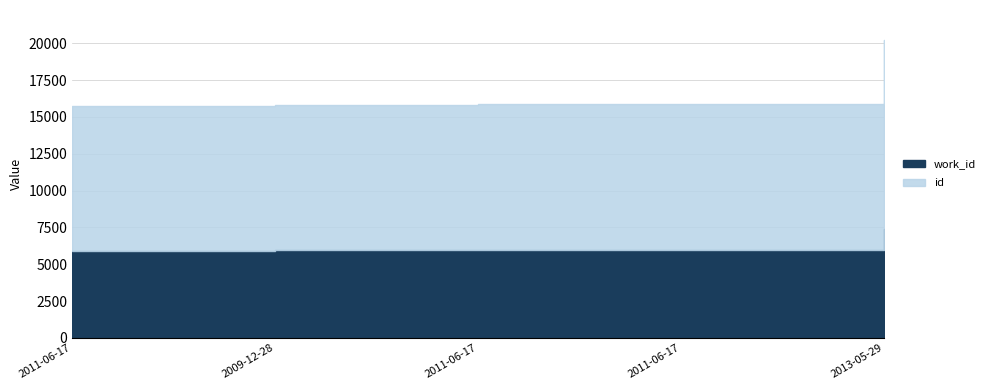

What is the value of the work_id point at the 2nd from the left?

5960